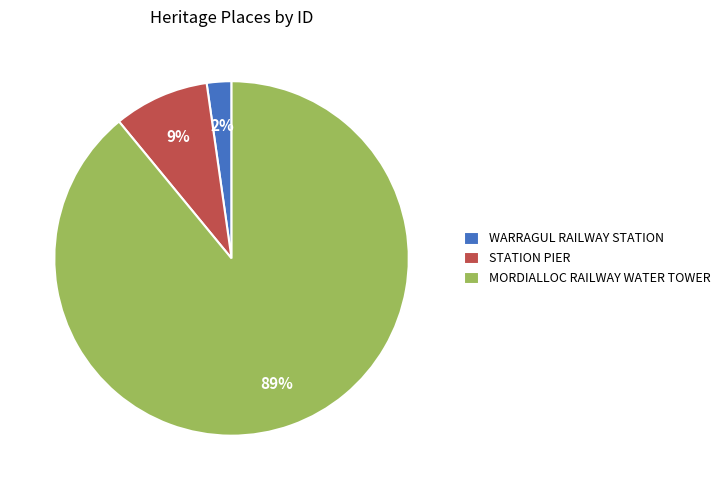

Is there a majority slice in this chart?

Yes